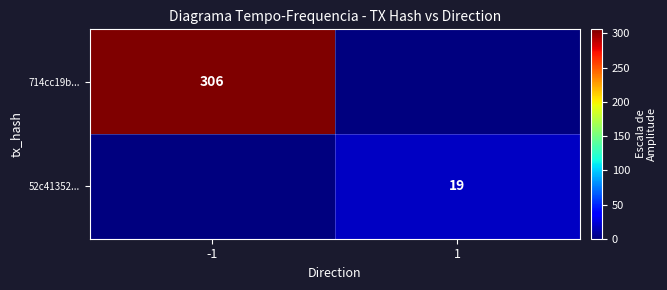

How many categories are shown in the chart?

2